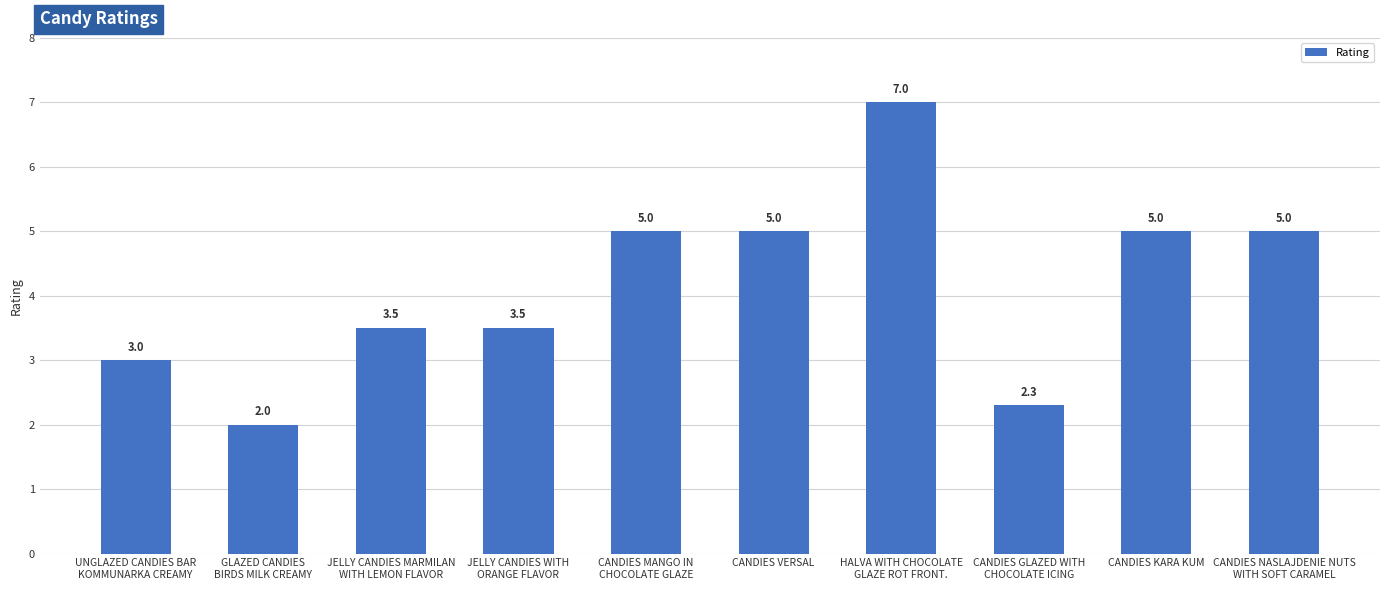

What is the difference between the maximum and minimum values?

5.0